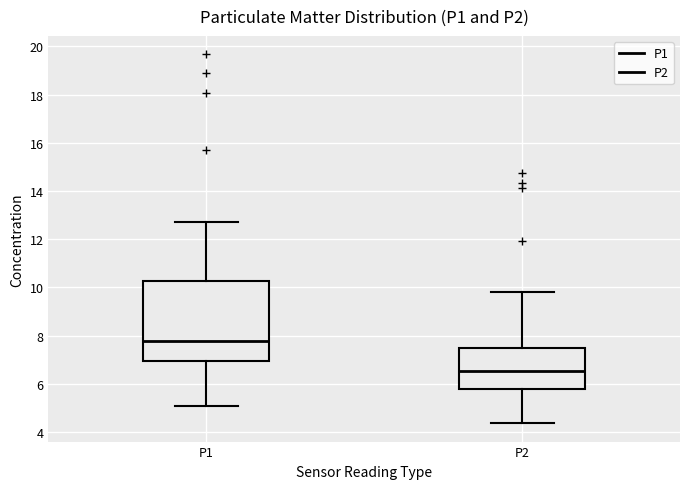

Which box has the lowest median line?

P2